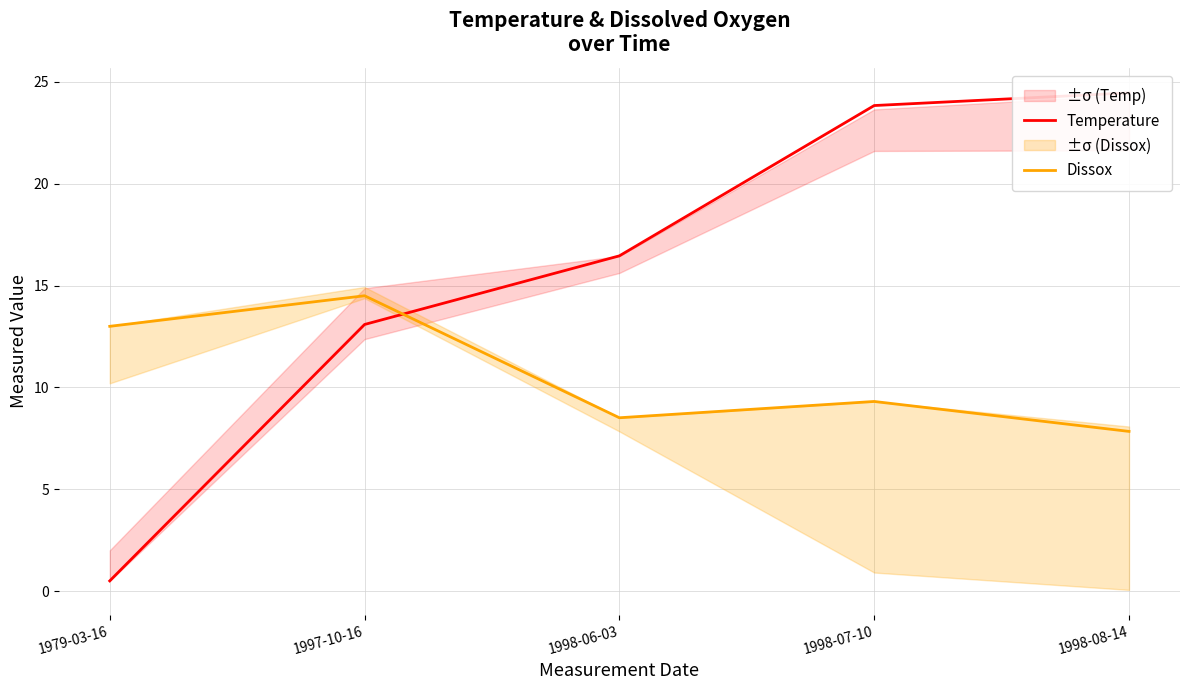

How many categories are shown in the chart?

5